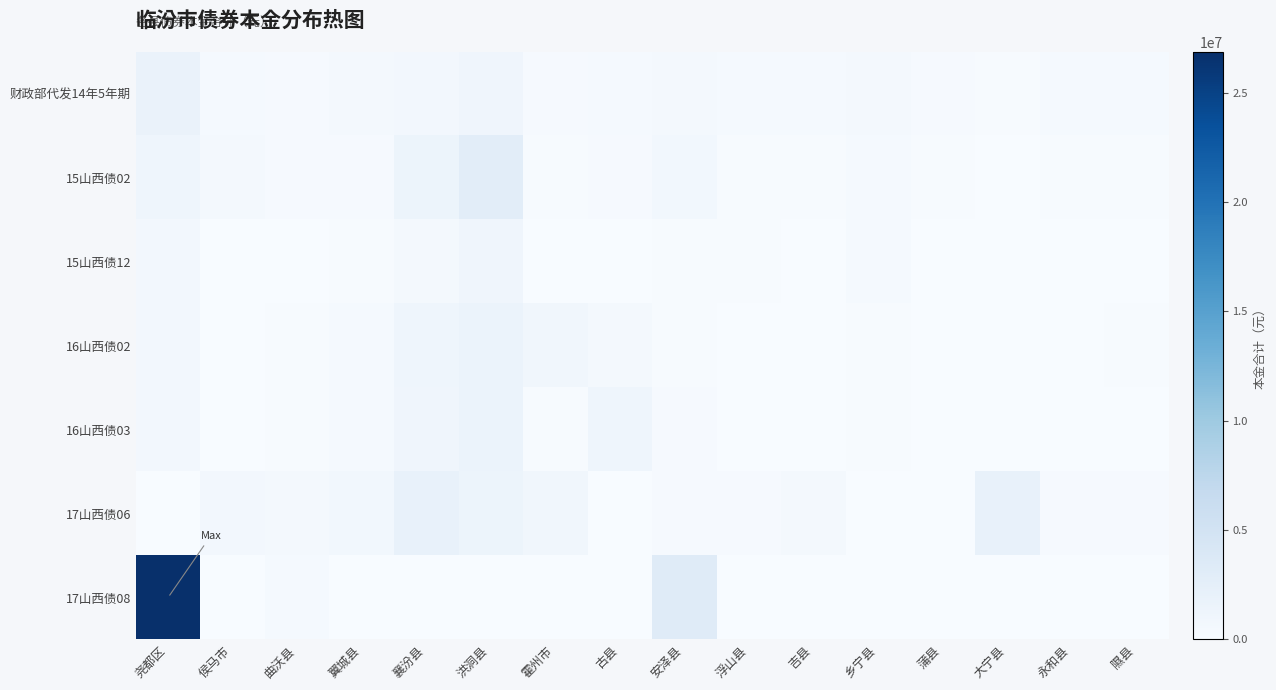

Which has a higher value, 曲沃县 or 霍州市?

曲沃县